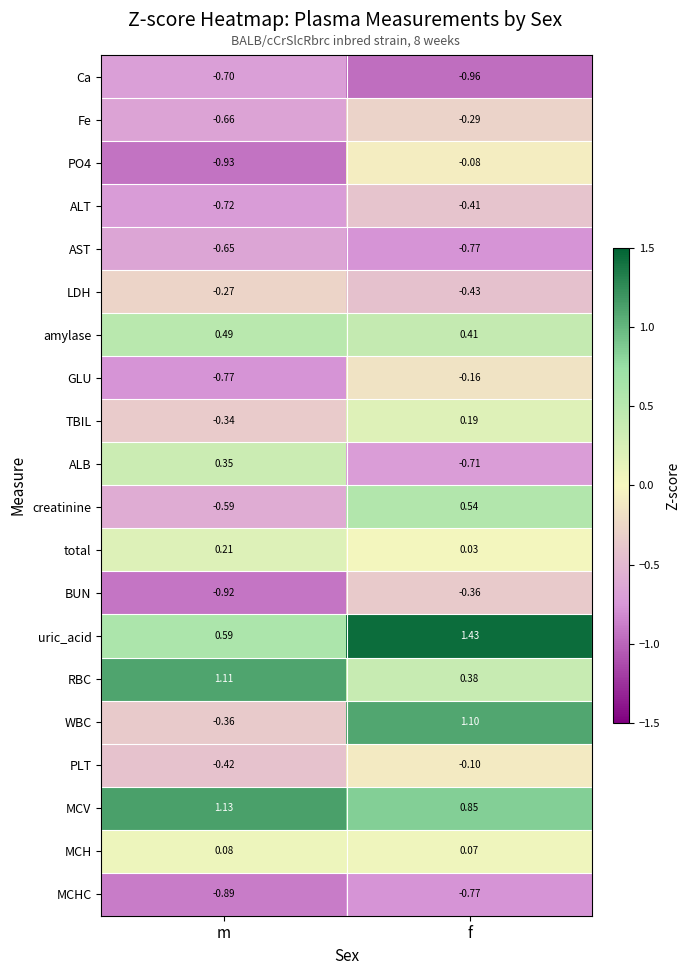

List the labels in order of AST value, smallest first.

f, m